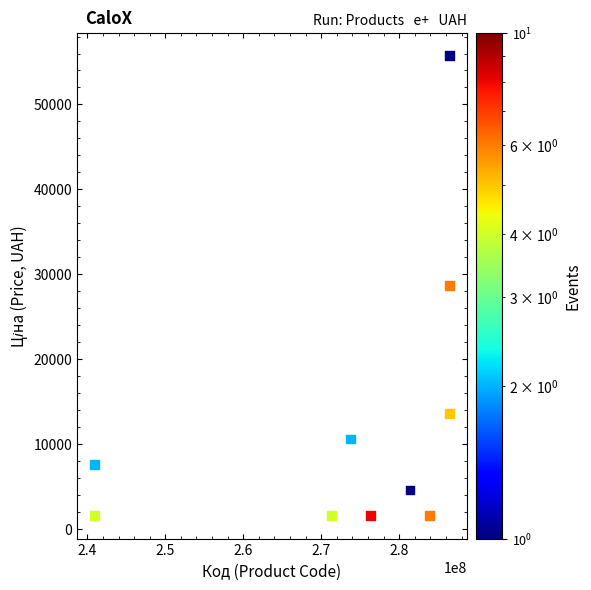

What is the average Y value?

12700.6